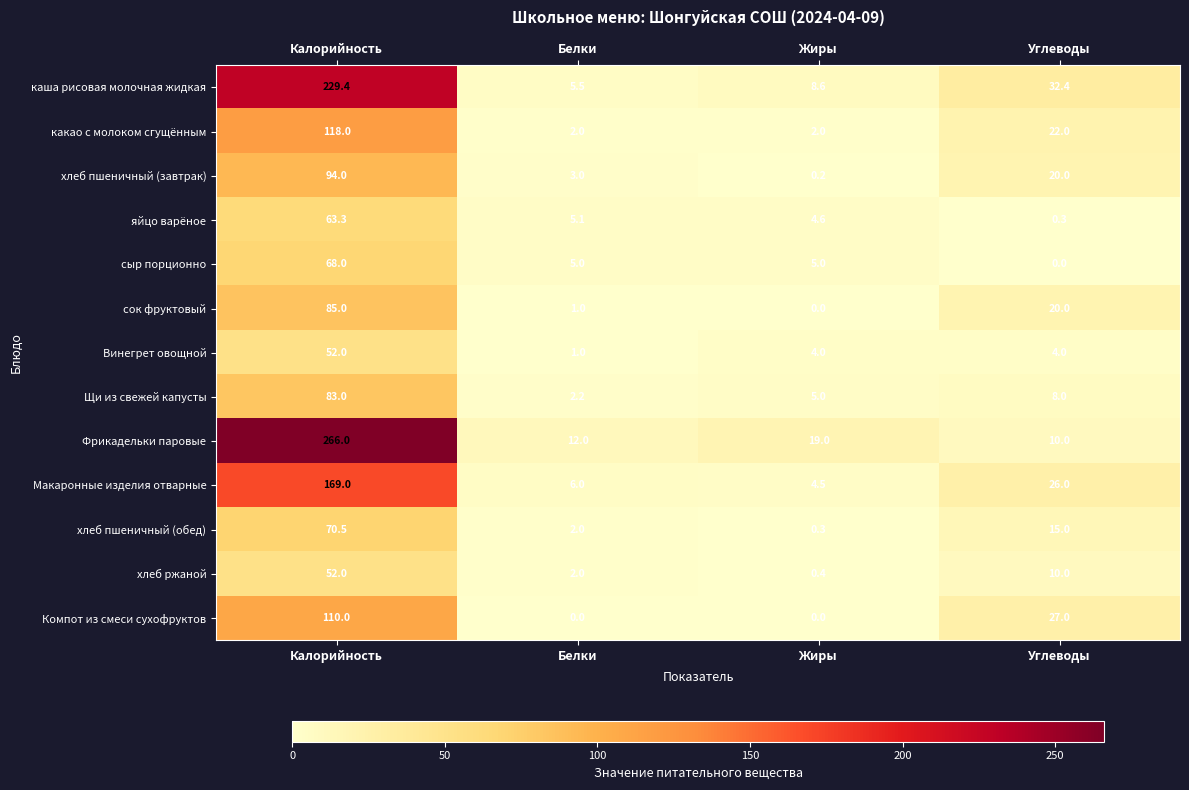

What value does the какао с молоком сгущённым series have at Белки?

2.0